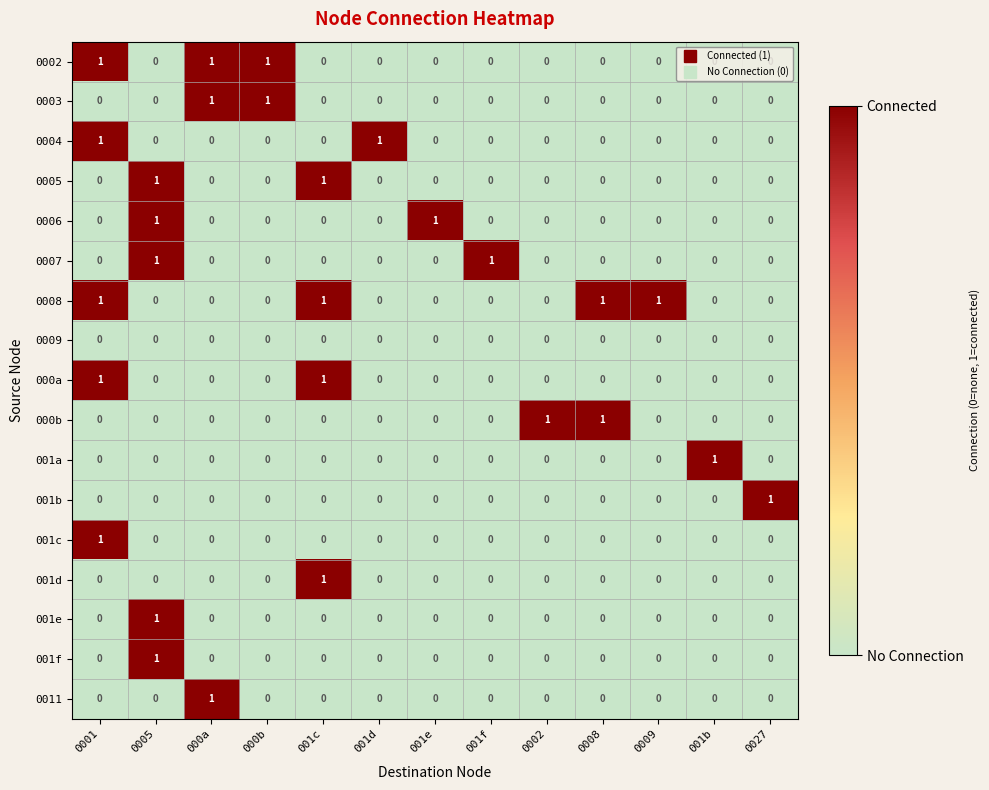

Is the value of 001c at 0001 greater than the value of 0005 at 001e?

Yes